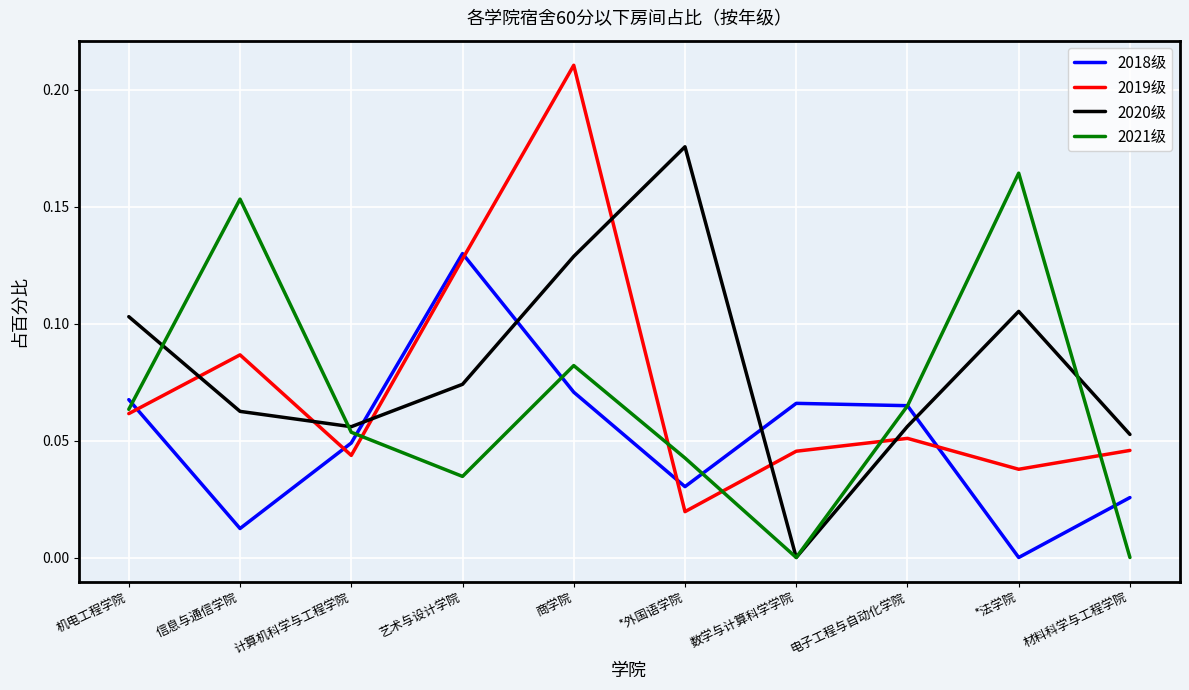

Where is the first local maximum for 2020级?

*外国语学院